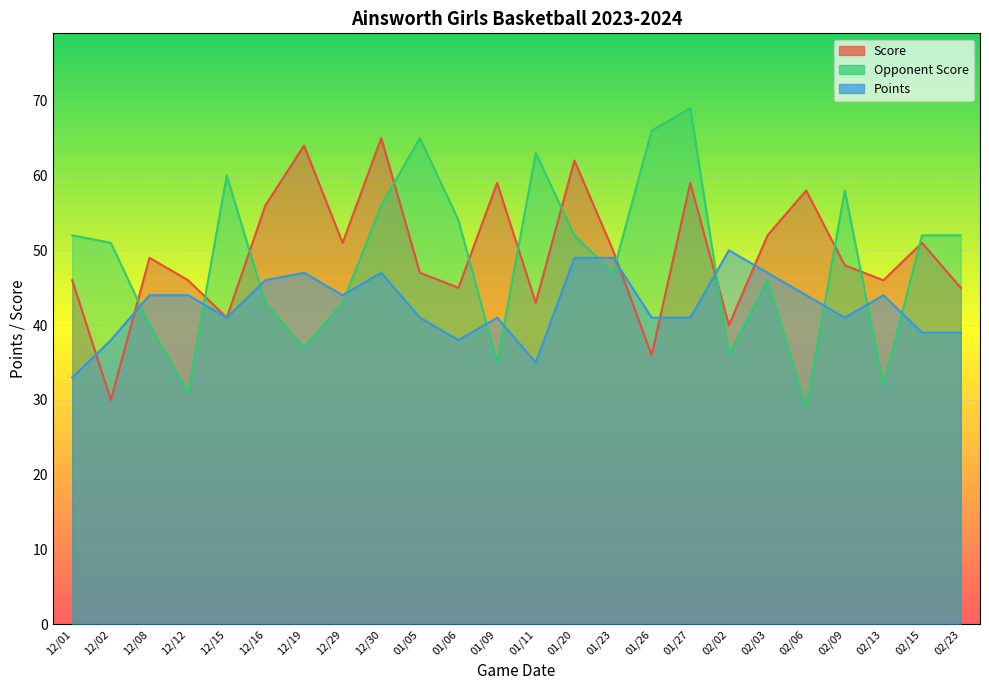

At which category is the sum across all series the highest?

01/27